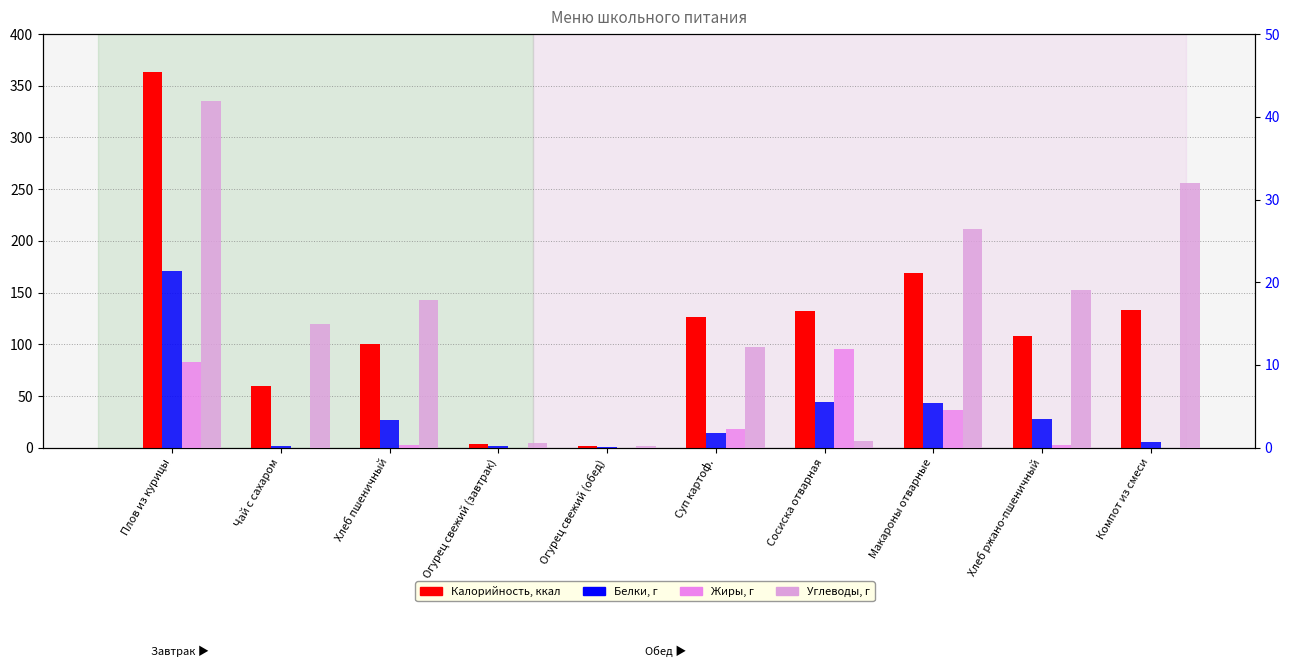

What is the difference between the maximum and second lowest values in the Жиры series?

11.9